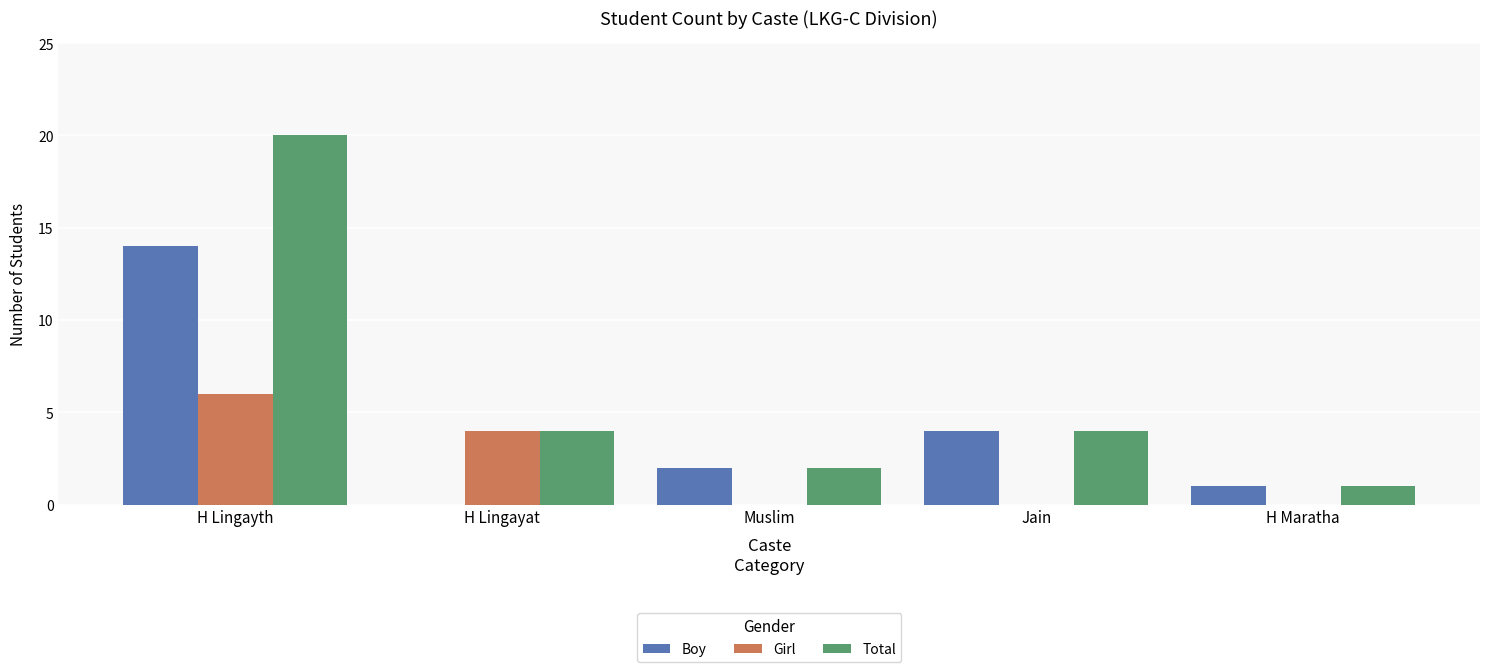

What is the maximum value for Total?

20